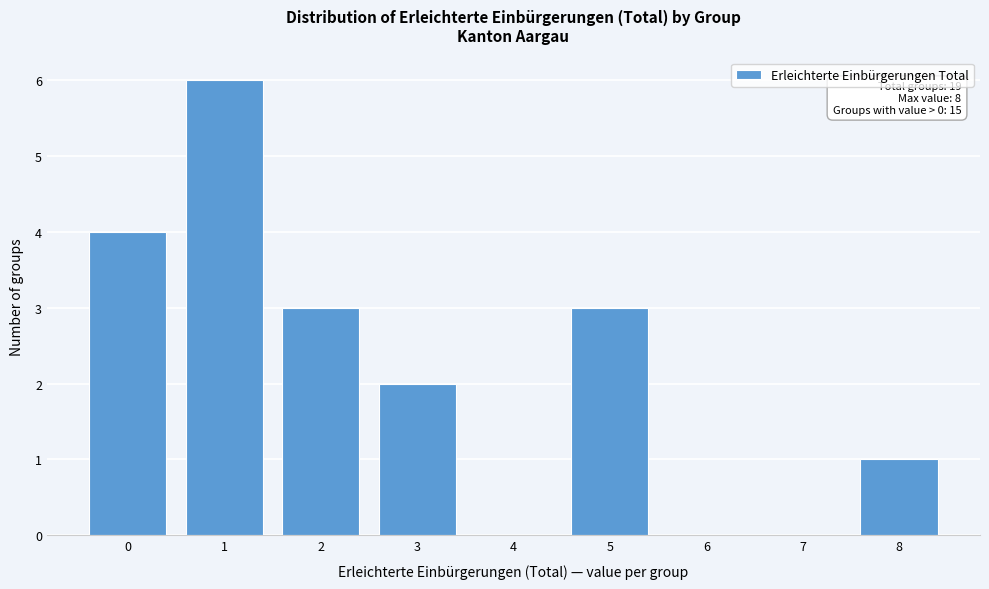

Reading left to right, list all the values displayed in this chart.

0=4	1=6	2=3	3=2	4=0	5=3	6=0	7=0	8=1